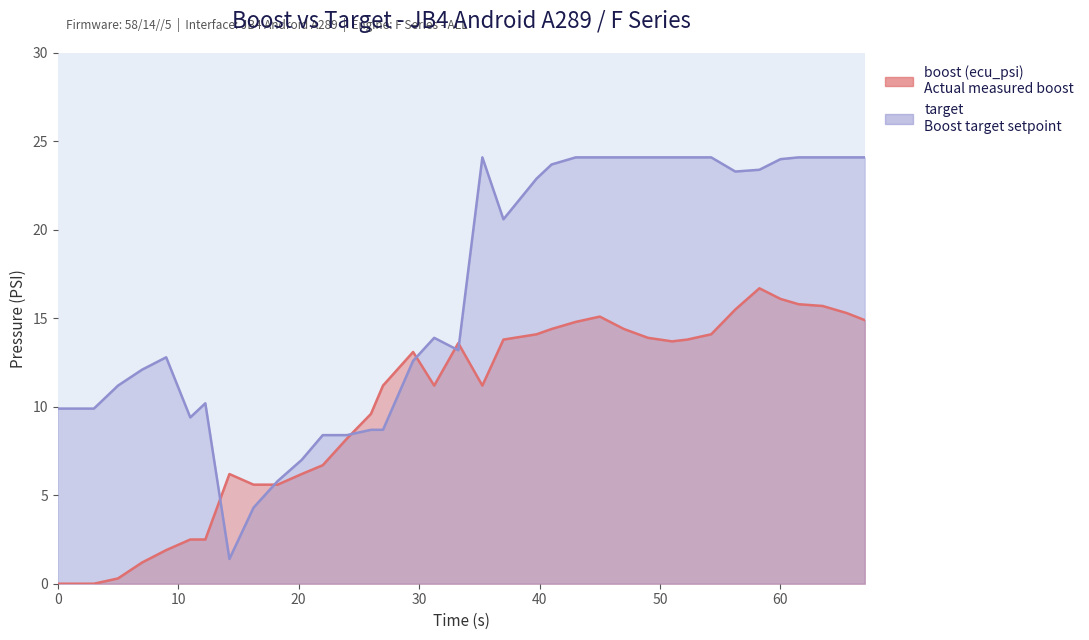

Rank the series at 0.0 from highest to lowest value.

target, boost (ecu_psi)